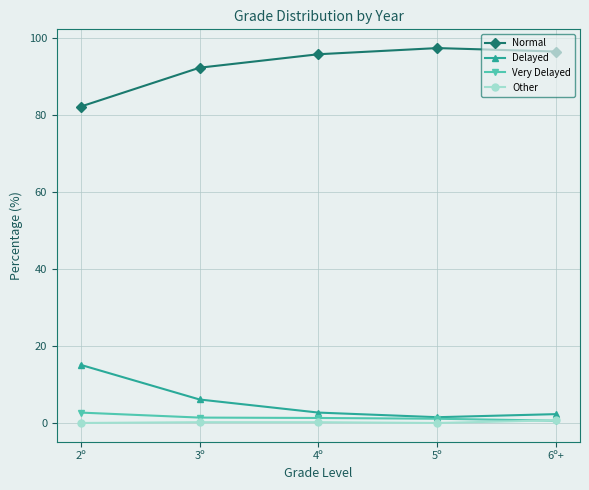

At how many categories does at least one series exceed 17?

5